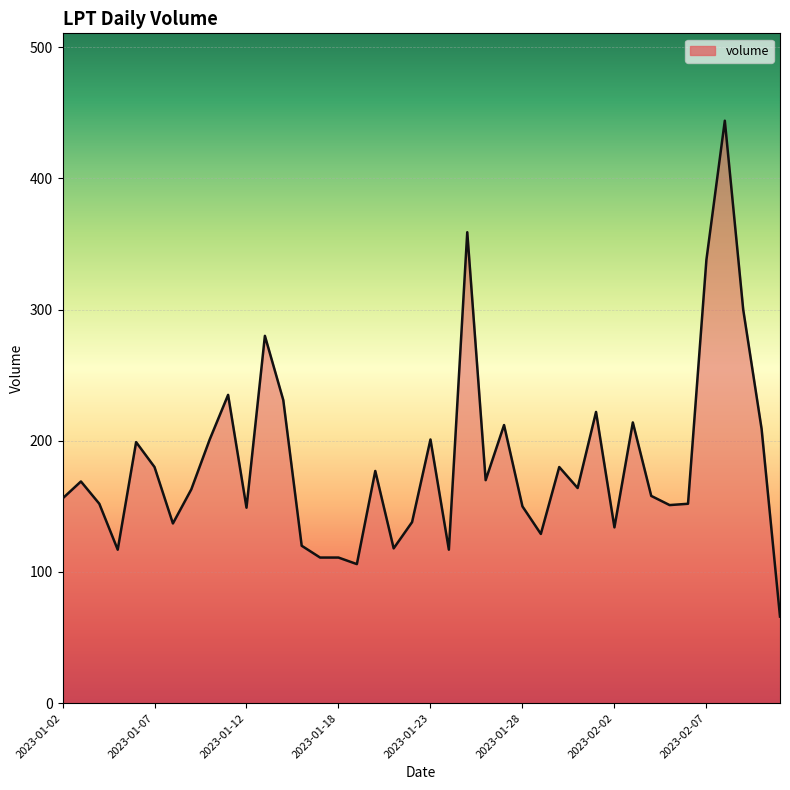

What is the smallest value displayed?

66